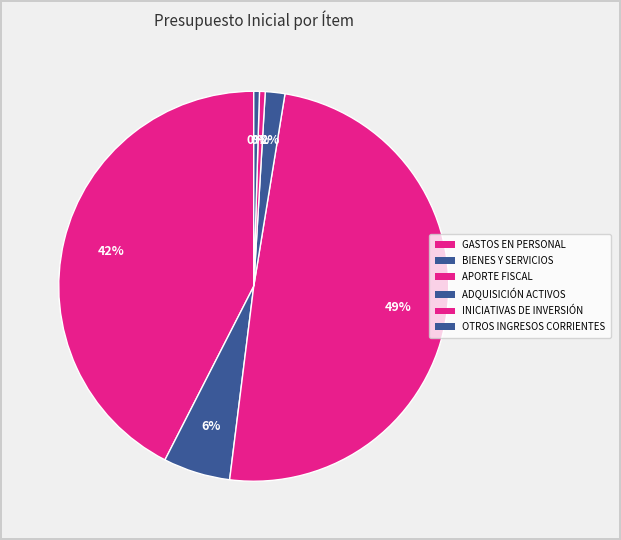

How many segments does this pie chart have?

6